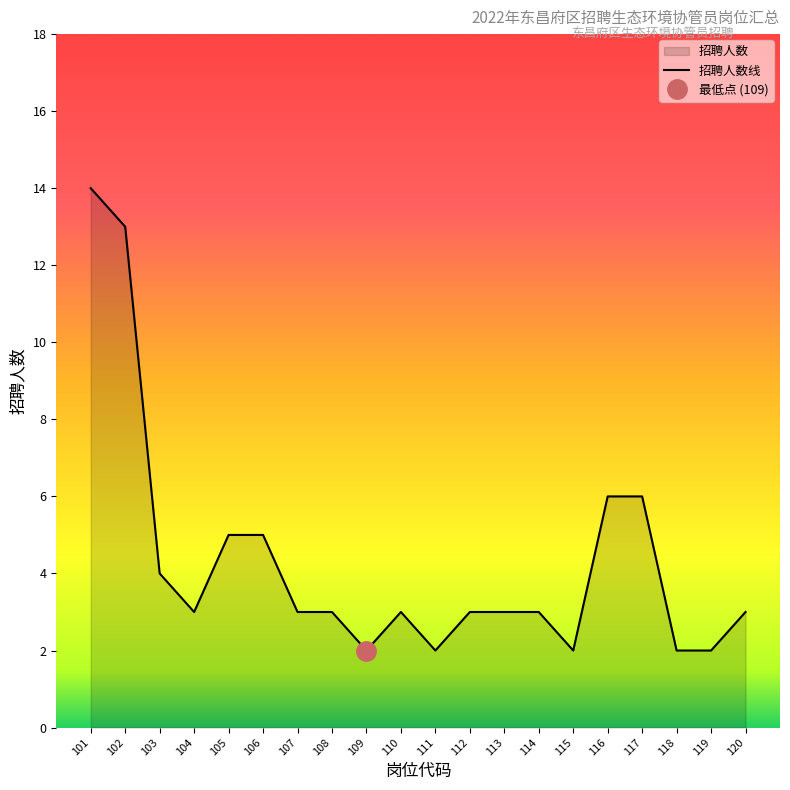

What is the sum of the values at 109 and 119?

4